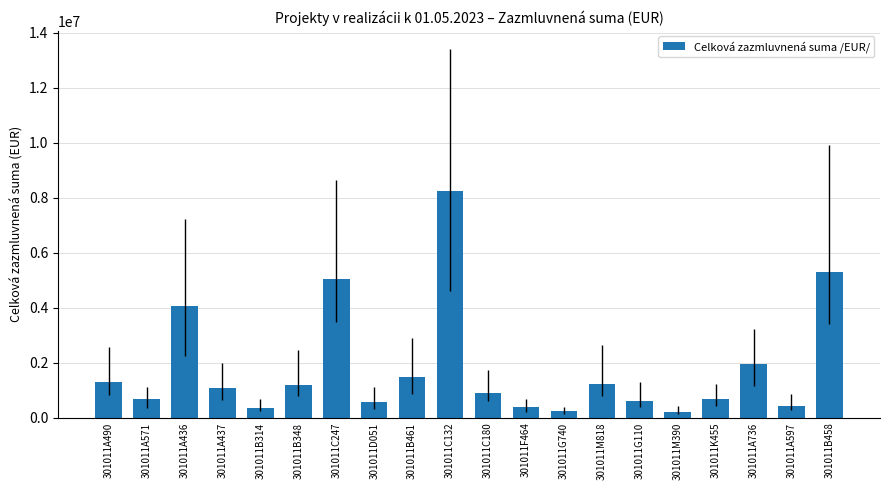

What is the difference between the maximum and minimum values?

8030000